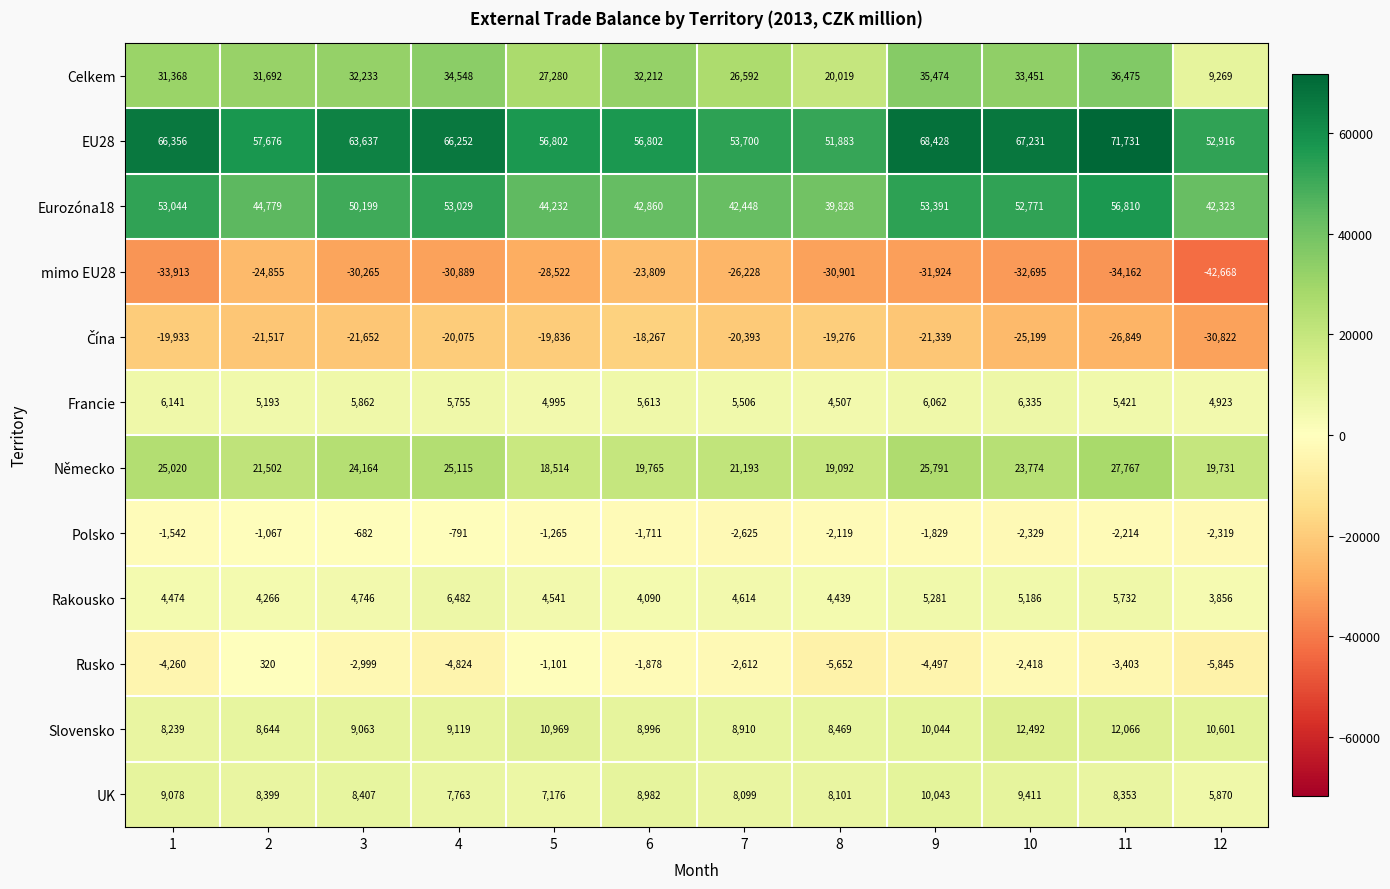

What is the difference between the maximum and minimum values in the Francie series?

1828